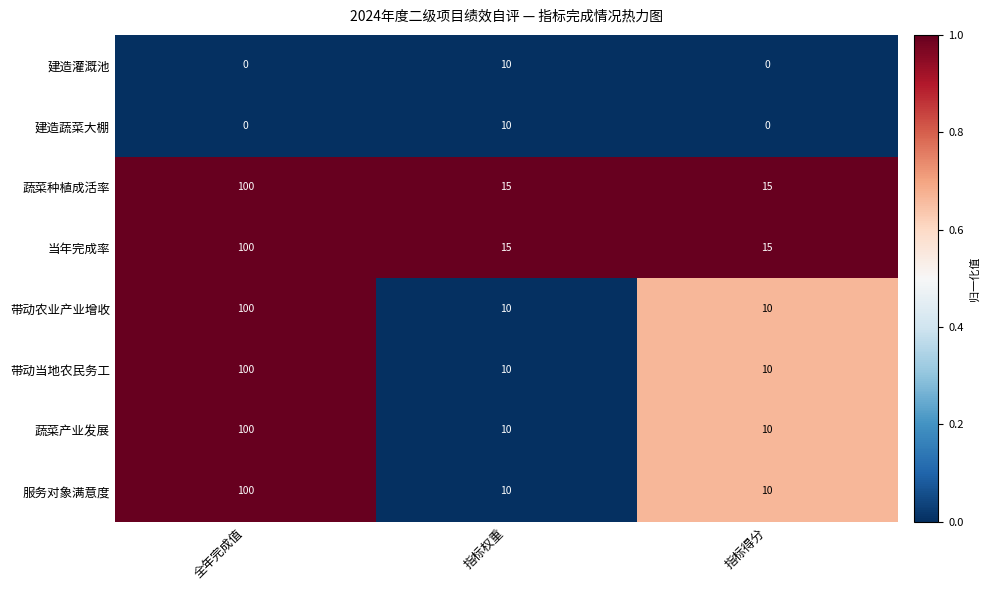

What is the total value across all series at 指标得分?

70